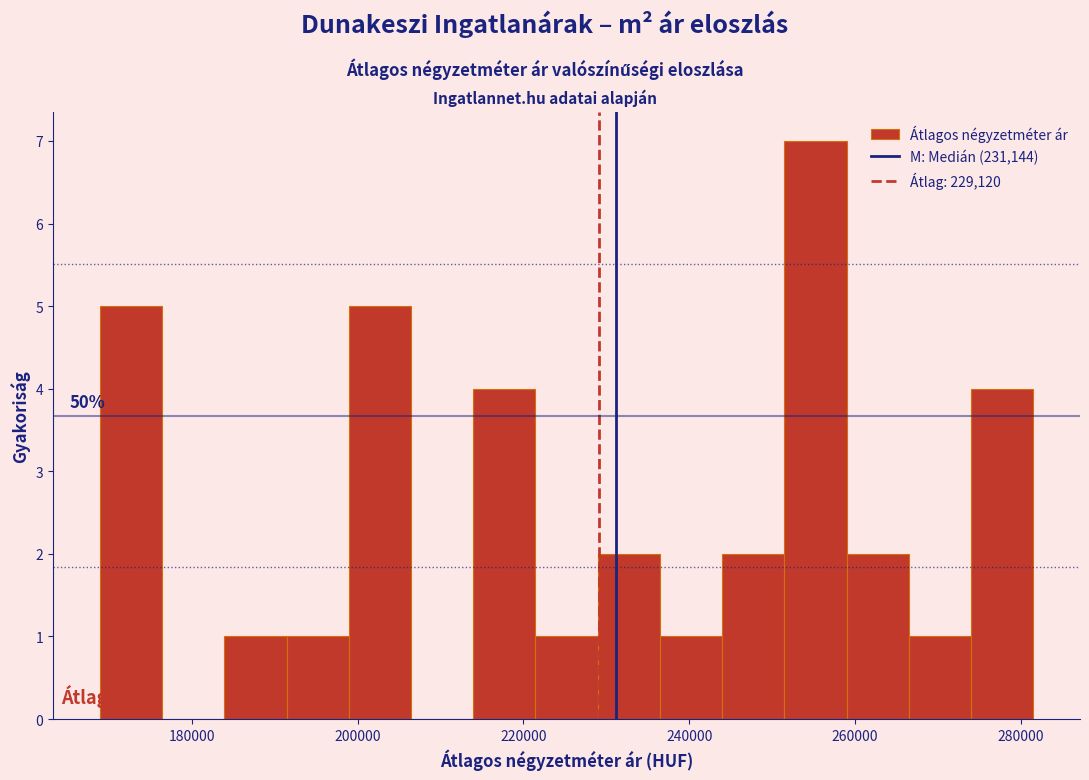

Around what value on the x-axis is the tallest bar? Give the approximate position of its centre, as read against the axis.

256000